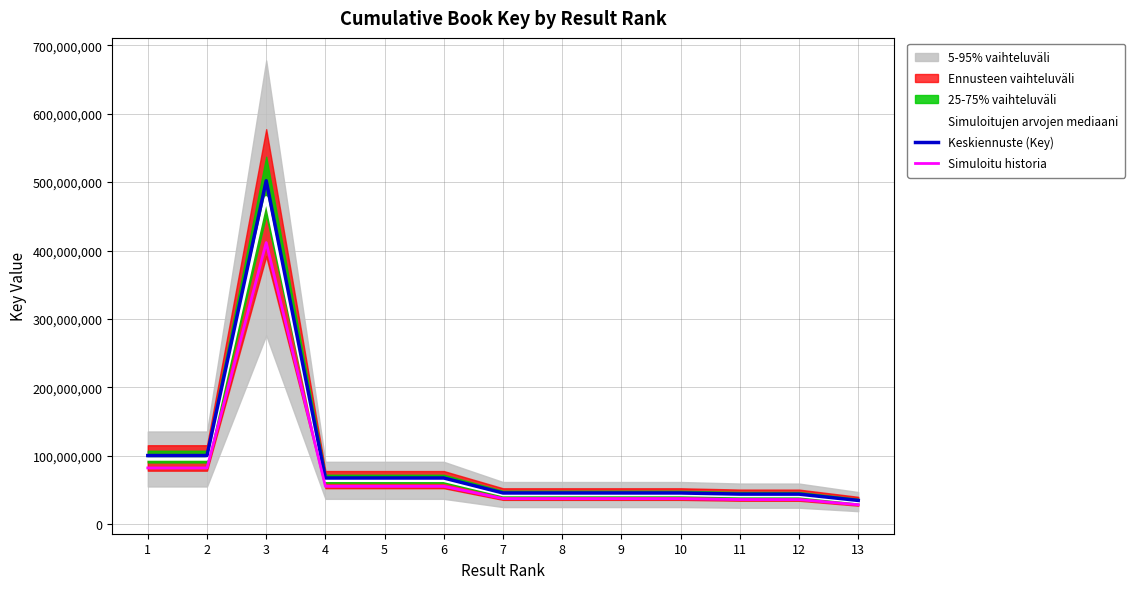

What is the value of the Simuloitujen arvojen mediaani point at the 9th from the left?

43501355.0